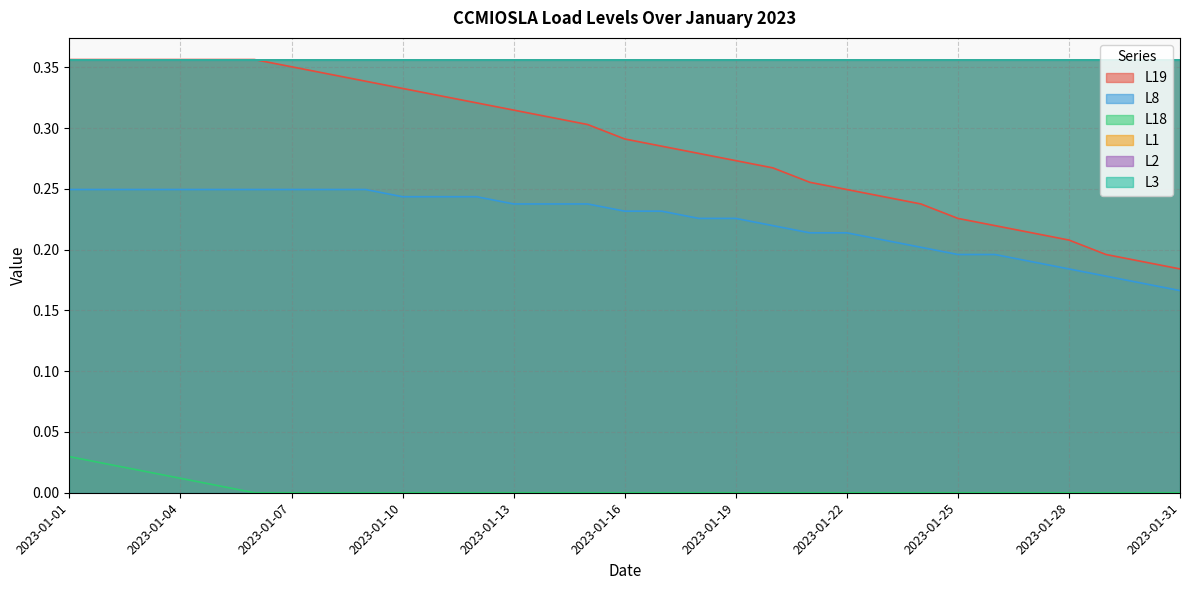

Does the chart display data point markers on the line(s)?

No